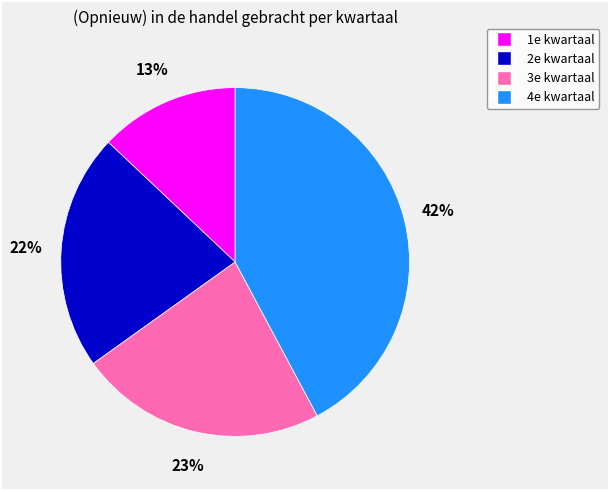

Between 2e kwartaal and 4e kwartaal, which is larger?

4e kwartaal